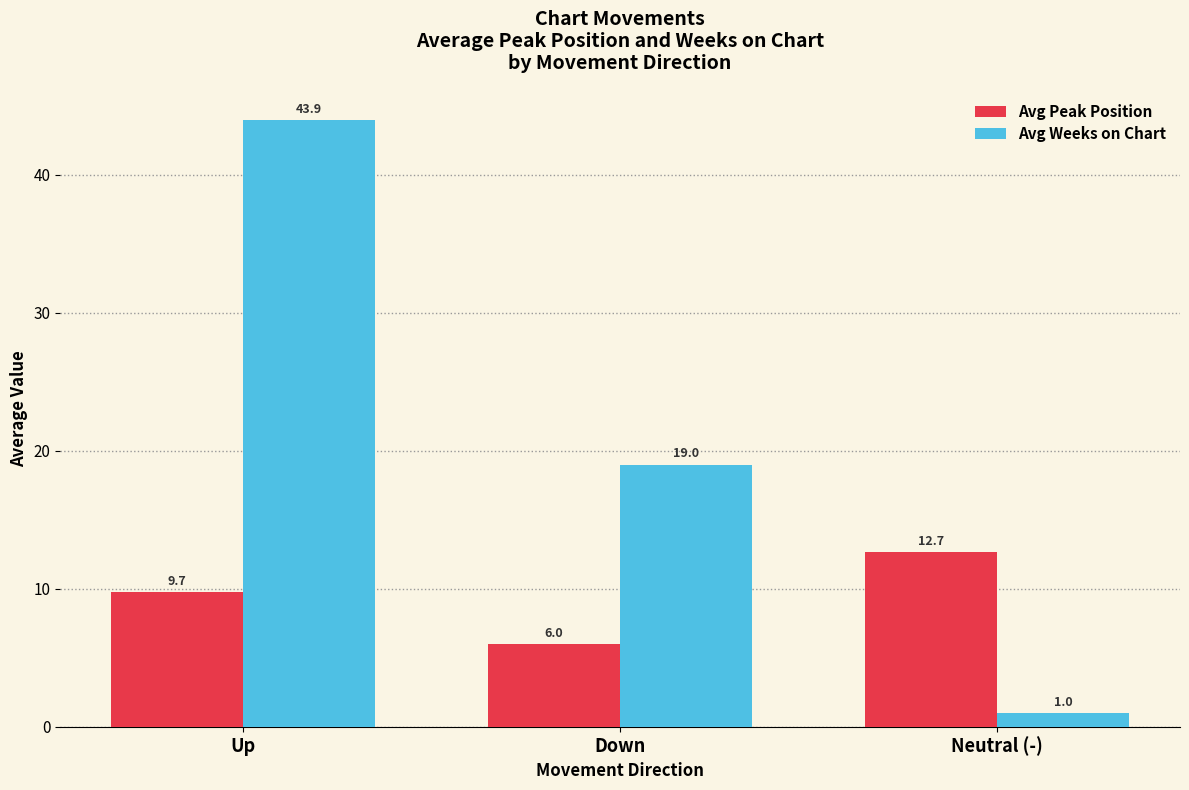

Reading right to left, transcribe all the data shown in this chart.

Avg Peak Position: Neutral (-)=12.7	Down=6.0	Up=9.7
Avg Weeks on Chart: Neutral (-)=1.0	Down=19.0	Up=43.9